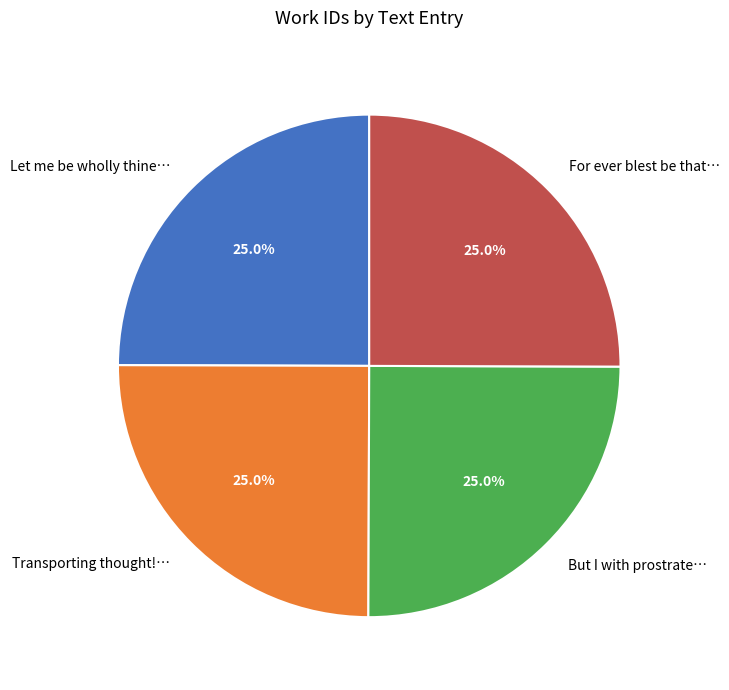

Does any single category account for the majority?

No